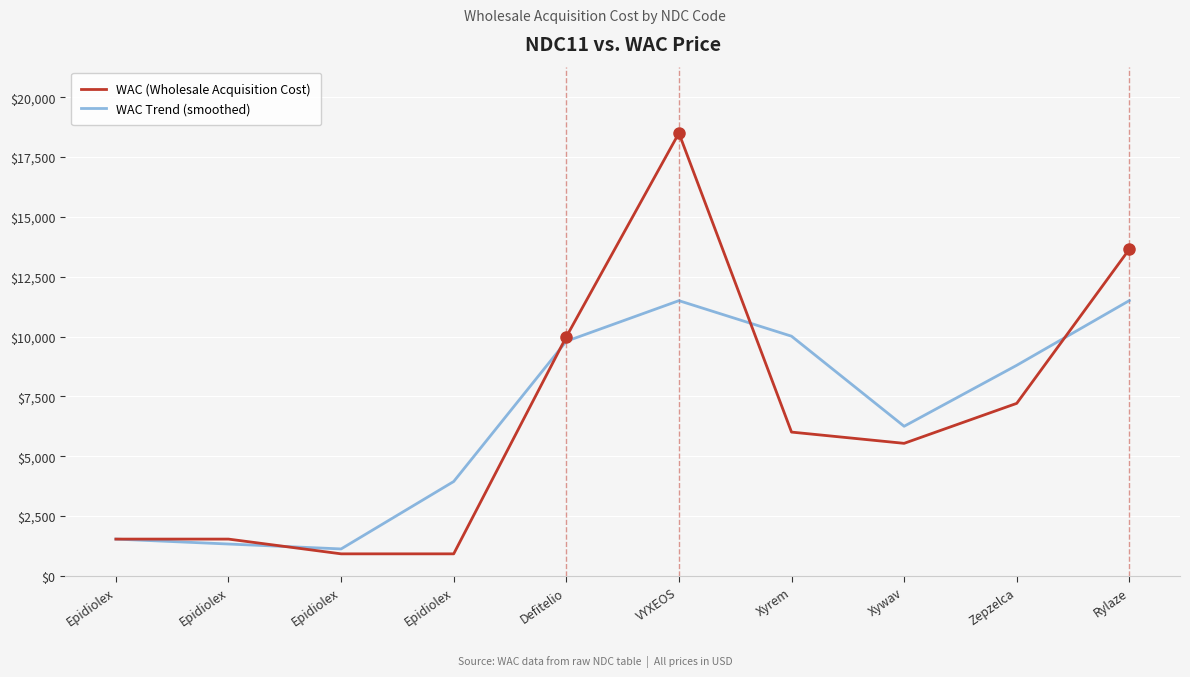

Reading right to left, extract all data points from this chart.

WAC (Wholesale Acquisition Cost): 13650	7210	5540	6010	18500	9990	924	924	1540	1540
WAC Trend (smoothed): 11503	8800	6253	10016	11500	9804	3946	1129	1334	1540